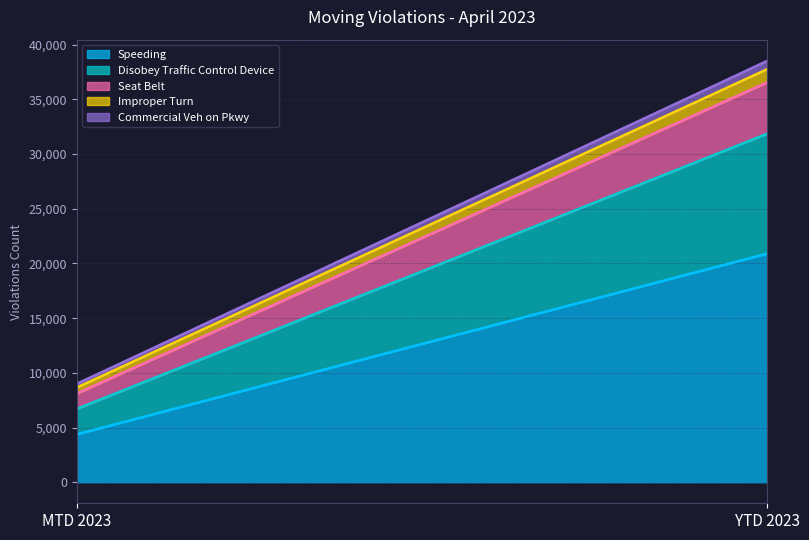

Rank the series at YTD 2023 from highest to lowest value.

Speeding, Disobey Traffic Control Device, Seat Belt, Improper Turn, Commercial Veh on Pkwy